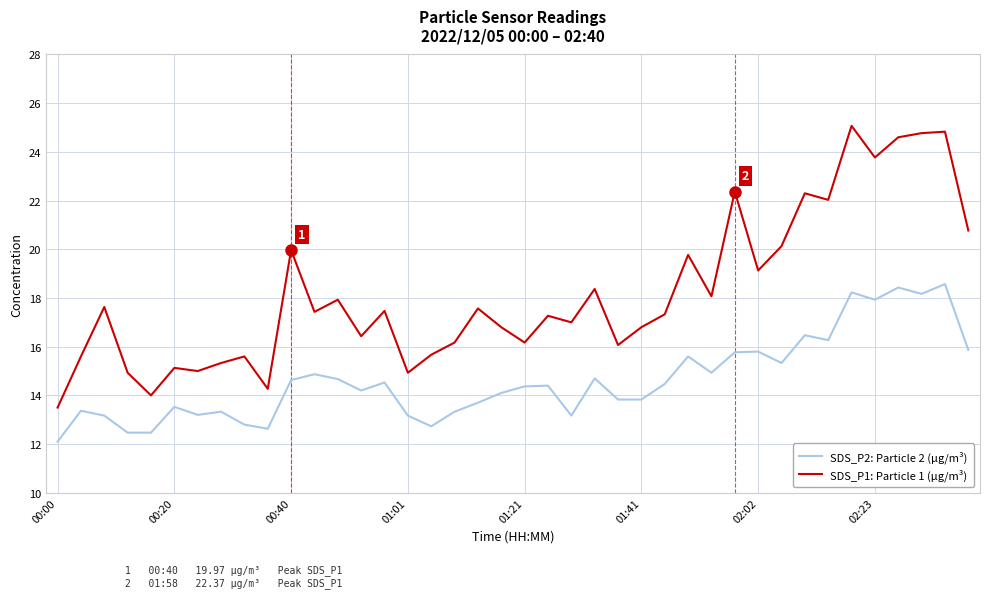

What is the difference between the maximum and minimum values in the SDS_P2: Particle 2 (µg/m³) series?

6.5